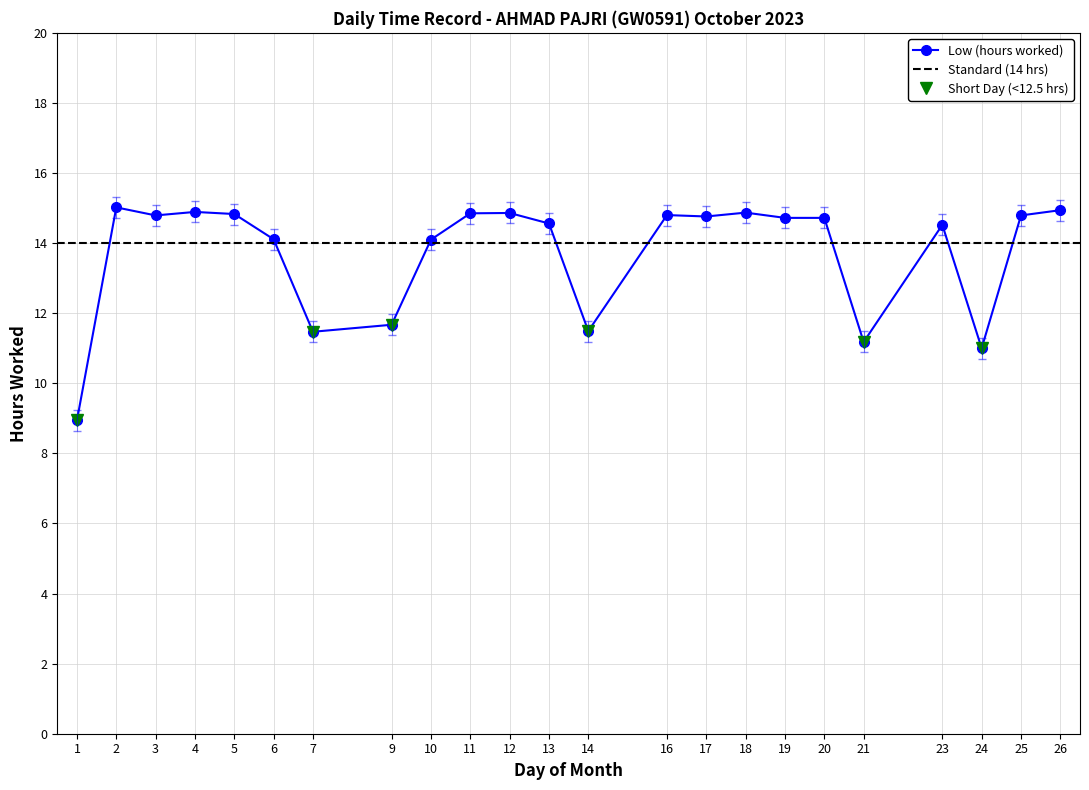

What is the average value?

13.7